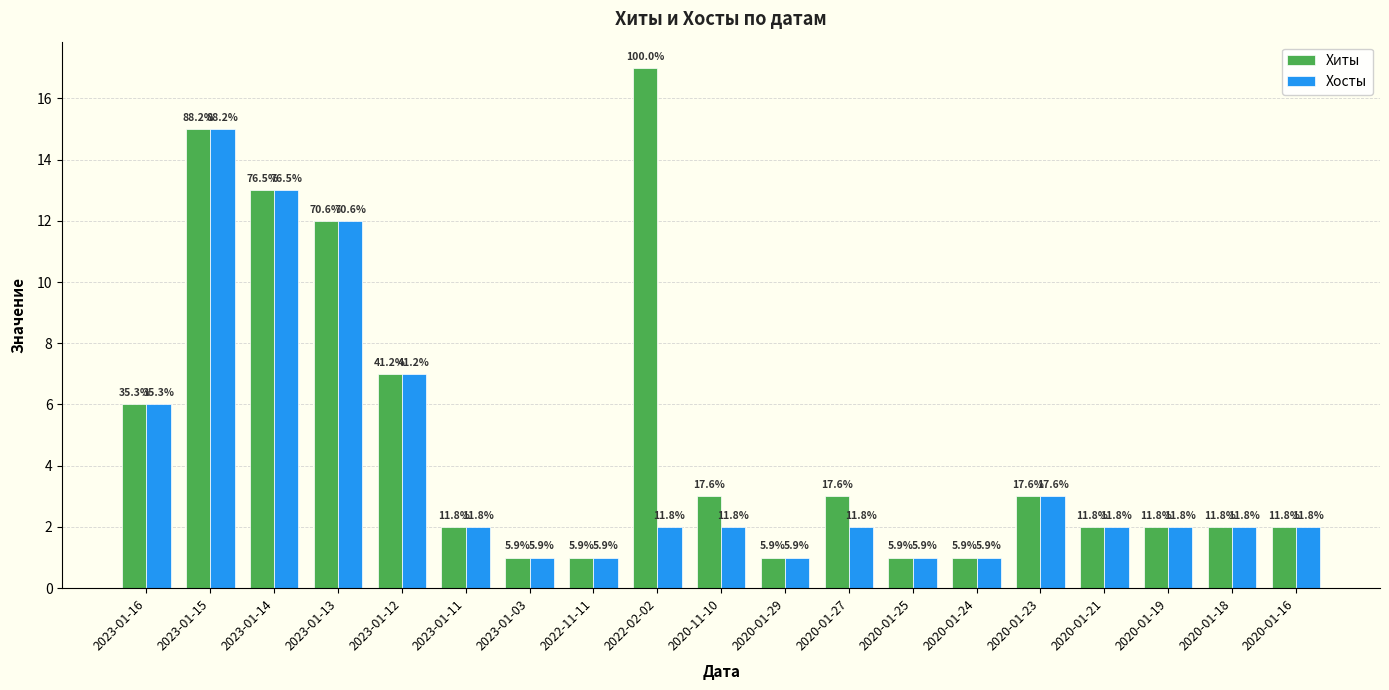

What are all the series names shown in the legend?

Хиты, Хосты